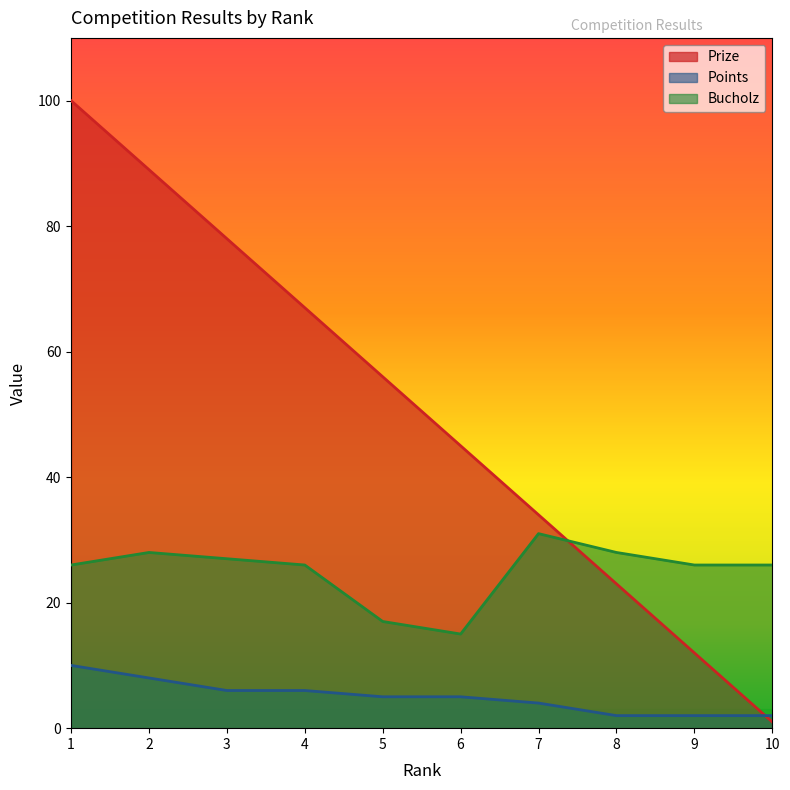

At how many categories does at least one series exceed 31?

7